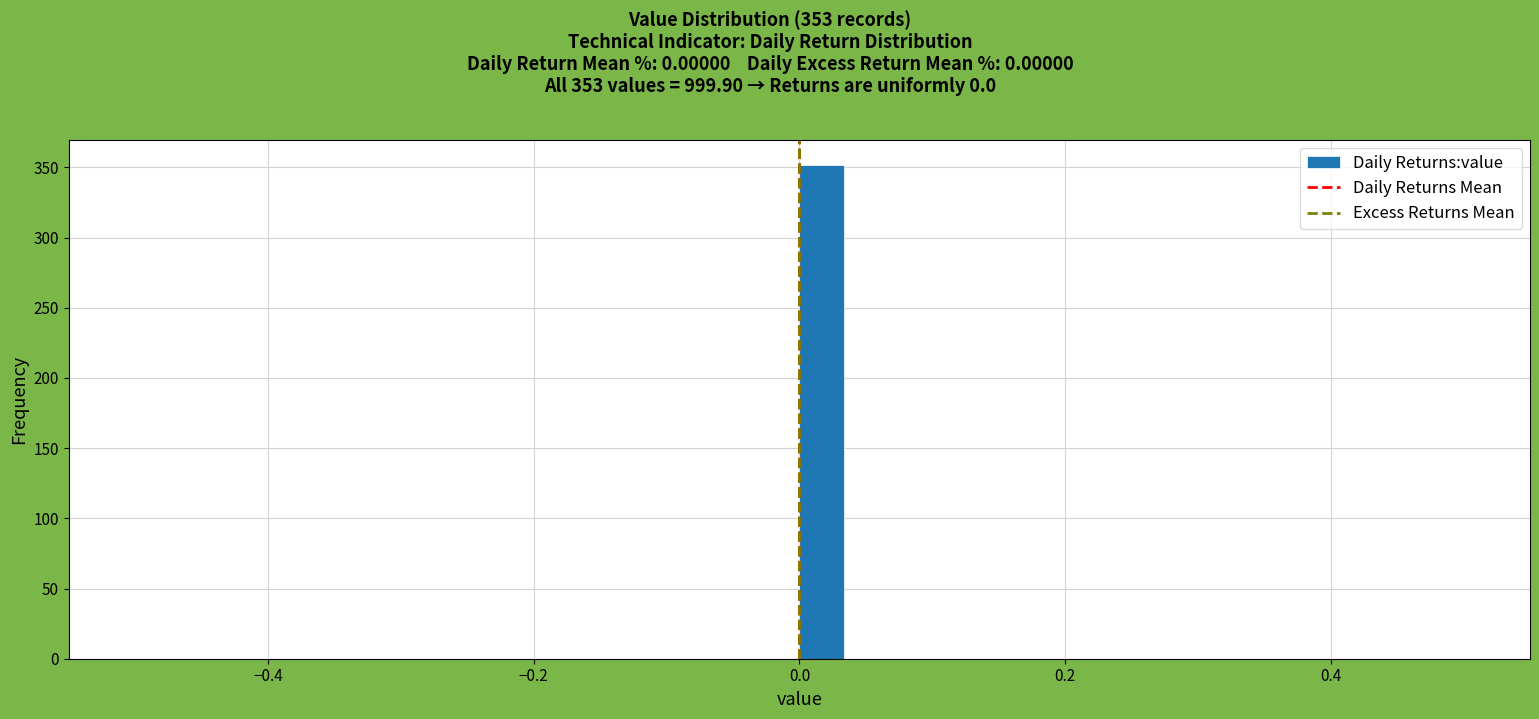

Around what value on the x-axis is the tallest bar? Give the approximate position of its centre, as read against the axis.

0.02